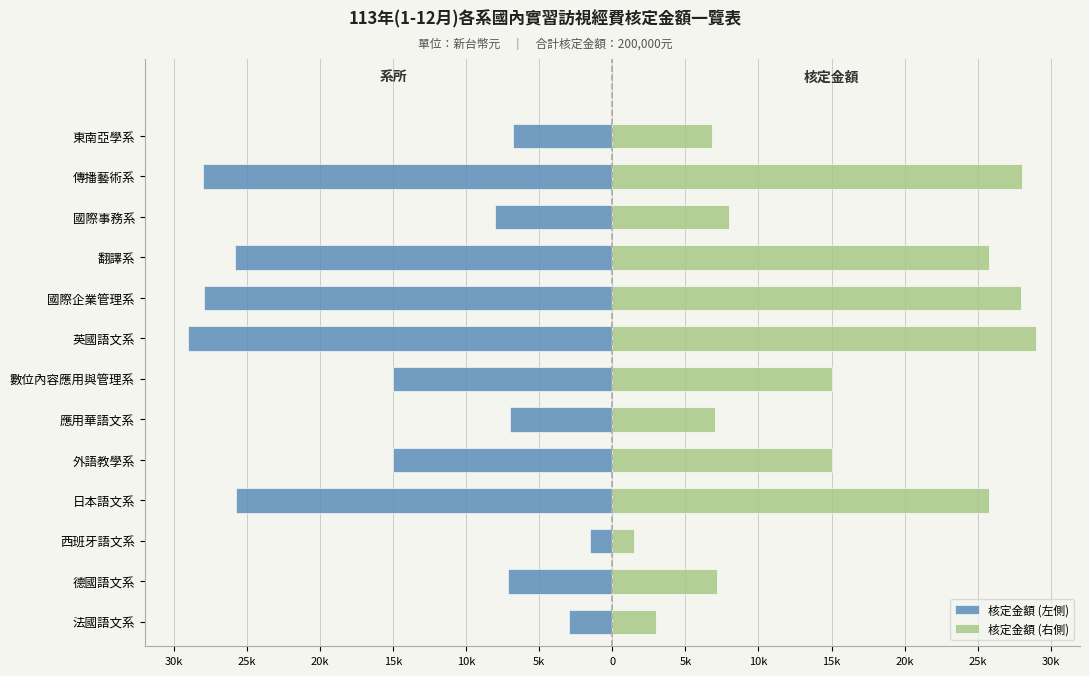

Which series has the largest total across all categories?

核定金額 (右側)